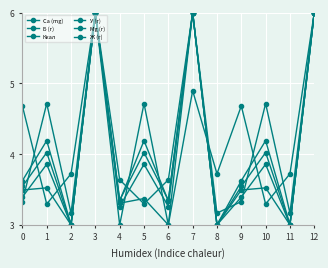

Reading right to left, list all the values displayed in this chart.

Ca (mg): 6.0	3.7	3.3	4.7	3.7	4.9	3.0	3.4	3.3	6.0	3.7	3.3	4.7
Б (г): 6.0	3.0	3.5	3.5	3.0	6.0	3.6	3.3	3.6	6.0	3.0	3.5	3.5
Ккал: 6.0	3.0	4.0	3.5	3.0	6.0	3.3	4.0	3.3	6.0	3.0	4.0	3.5
У (г): 6.0	3.0	4.2	3.6	3.0	6.0	3.3	4.2	3.3	6.0	3.0	4.2	3.6
Mg (г): 6.0	3.2	4.7	3.3	3.2	6.0	3.0	4.7	3.0	6.0	3.2	4.7	3.3
Ж (г): 6.0	3.0	3.9	3.4	3.0	6.0	3.3	3.9	3.3	6.0	3.0	3.9	3.4